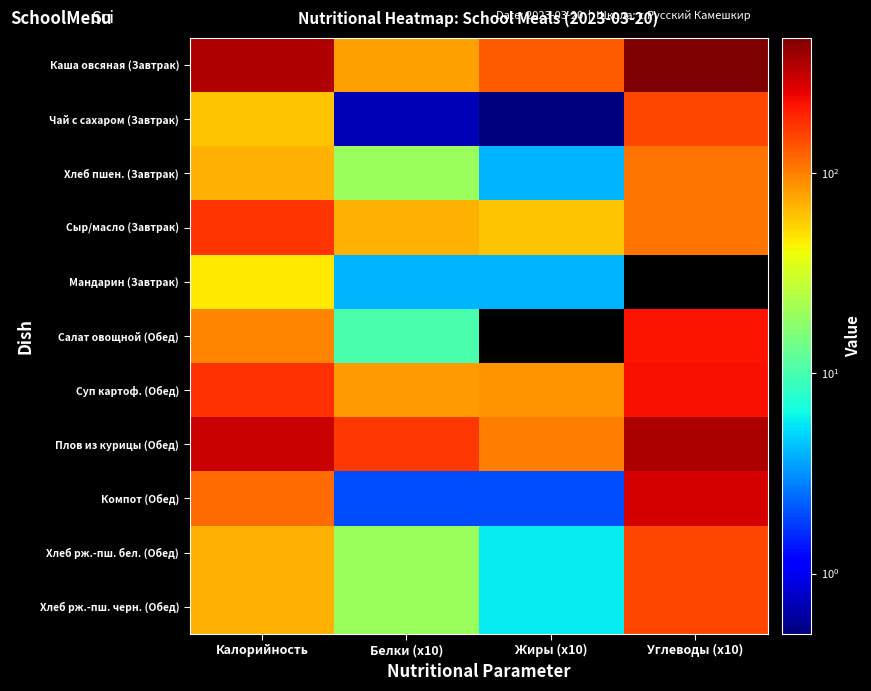

What is the difference between the highest and lowest values at Белки (x10)?

169.3